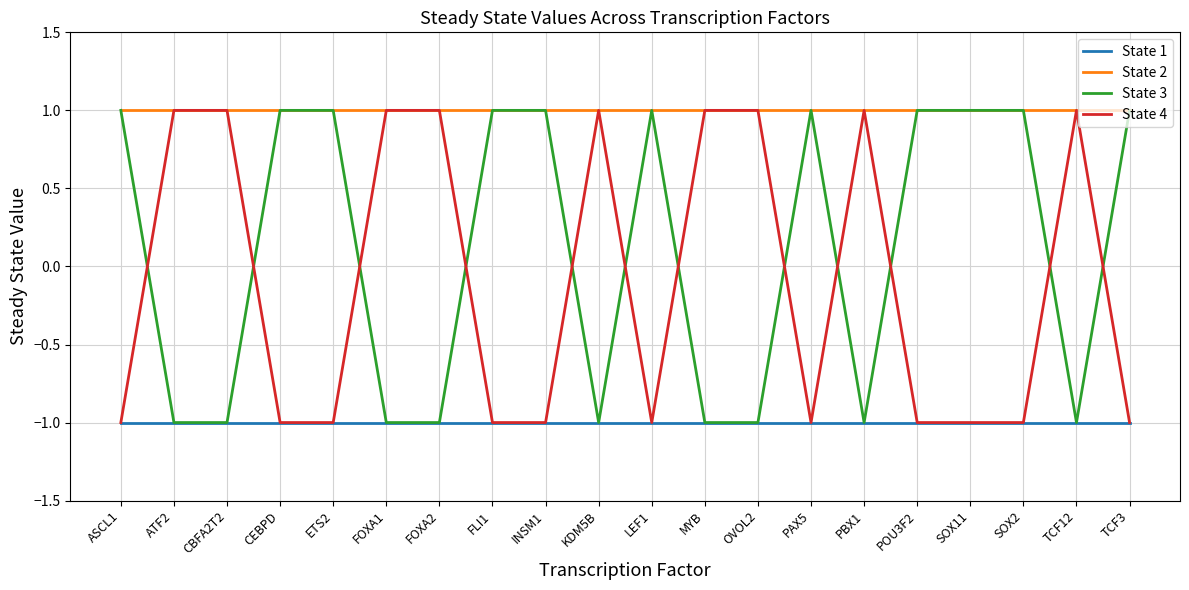

Count the number of data series in this chart.

4